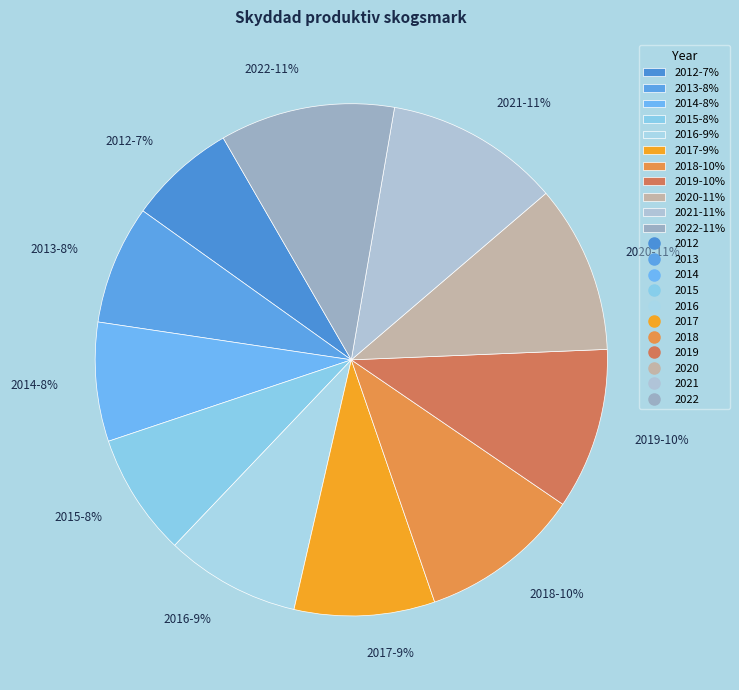

True or false: 2019 accounts for 10% of the total.

True